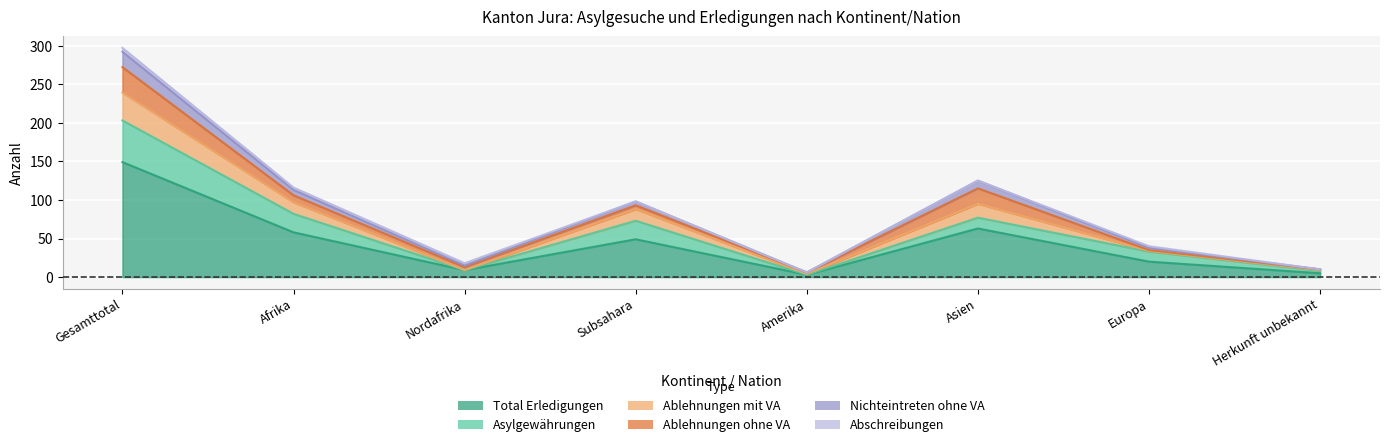

What position from the right is Europa?

2